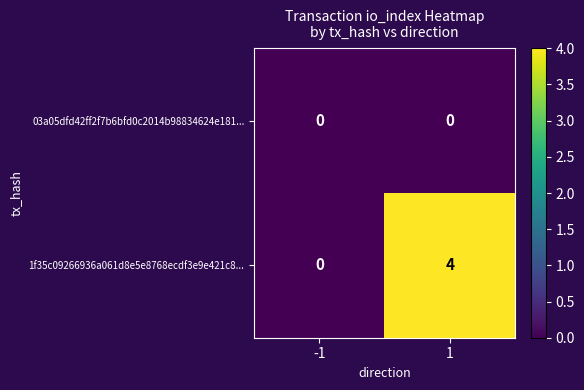

The value of 1f35c09266936a061d8e5e8768ecdf3e9e421c8... at -1 is 0. True or false?

True